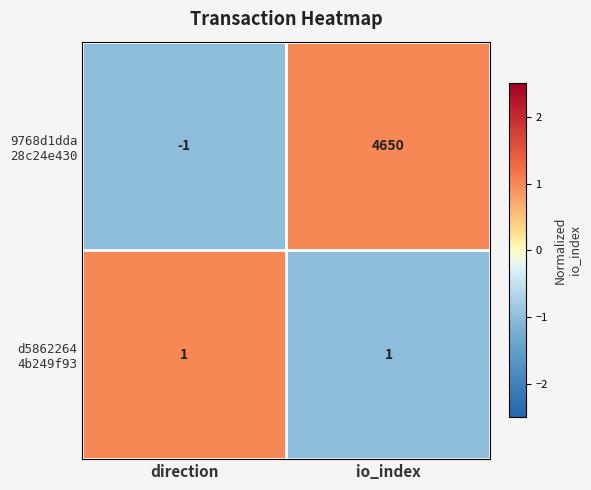

At which category is the sum across all series the highest?

io_index